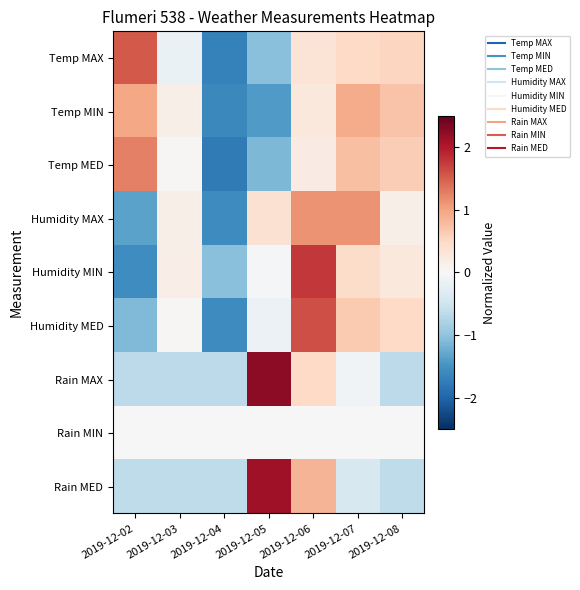

At which category is the sum across all series the highest?

2019-12-06